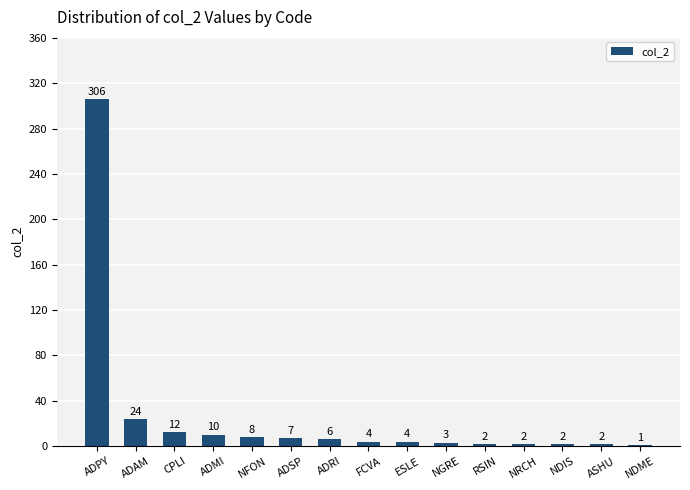

True or false: the data shows 24 at ADAM.

True